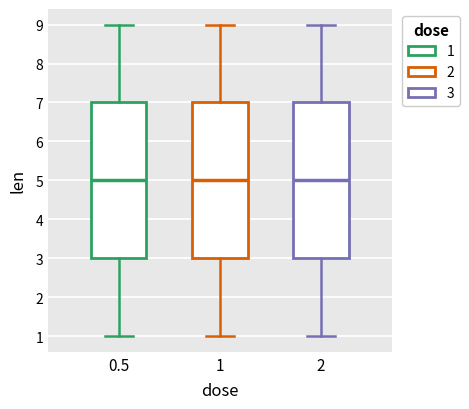

Reading left to right, transcribe this box plot: for each box, give where its median line is, the range the box spans, and where its two whiskers end, as read against the y-axis. The values are not printed on the chart, so give them approximately, as read against the axis.

0.5: median 5, box 3 to 7, whiskers 1 to 9
1: median 5, box 3 to 7, whiskers 1 to 9
2: median 5, box 3 to 7, whiskers 1 to 9